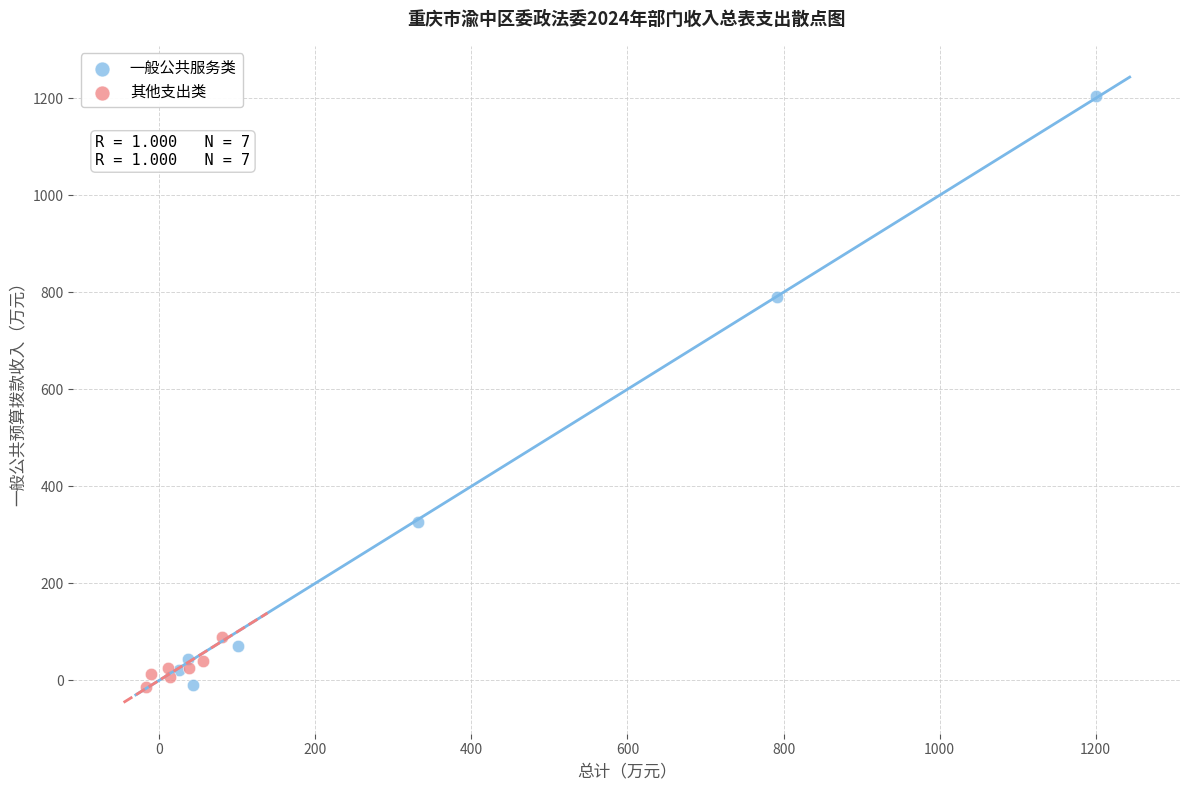

Which series has the largest Y range (max minus min)?

一般公共服务类